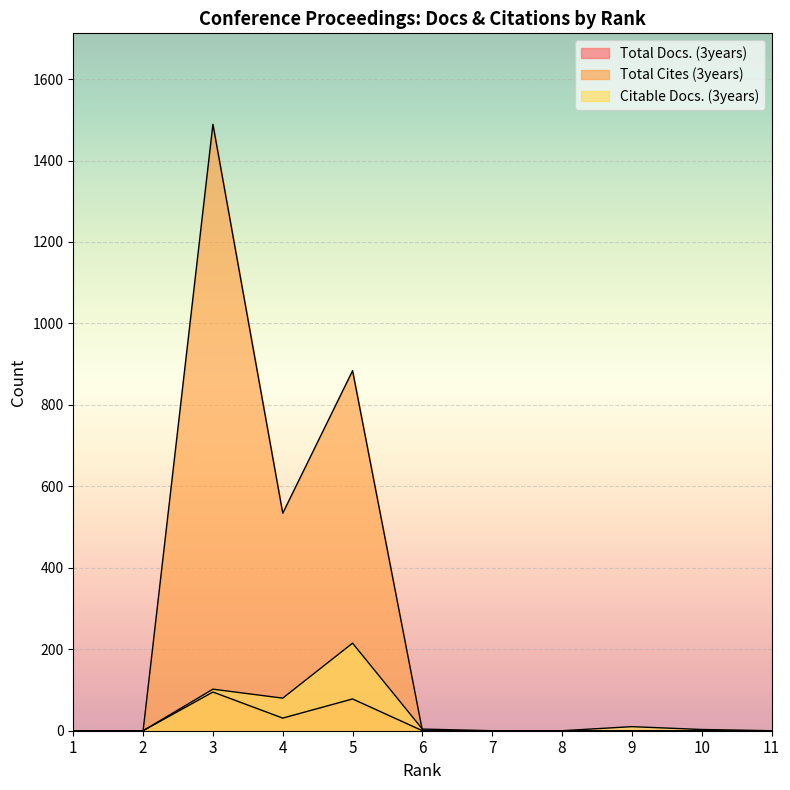

Reading left to right, what are all the values shown in this chart?

Total Docs. (3years): 1=0	2=0	3=95	4=31	5=78	6=0	7=0	8=0	9=0	10=0	11=0
Total Cites (3years): 1=0	2=0	3=1489	4=534	5=884	6=0	7=0	8=0	9=0	10=0	11=0
Citable Docs. (3years): 1=0	2=0	3=102	4=80	5=215	6=4	7=0	8=0	9=10	10=3	11=0